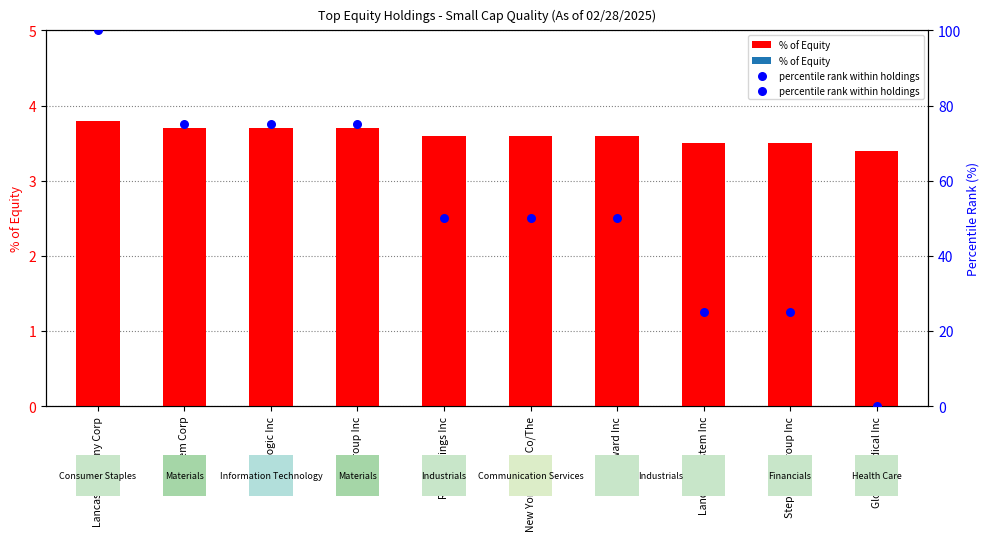

What are all the series names shown in the legend?

% of Equity, percentile rank within holdings